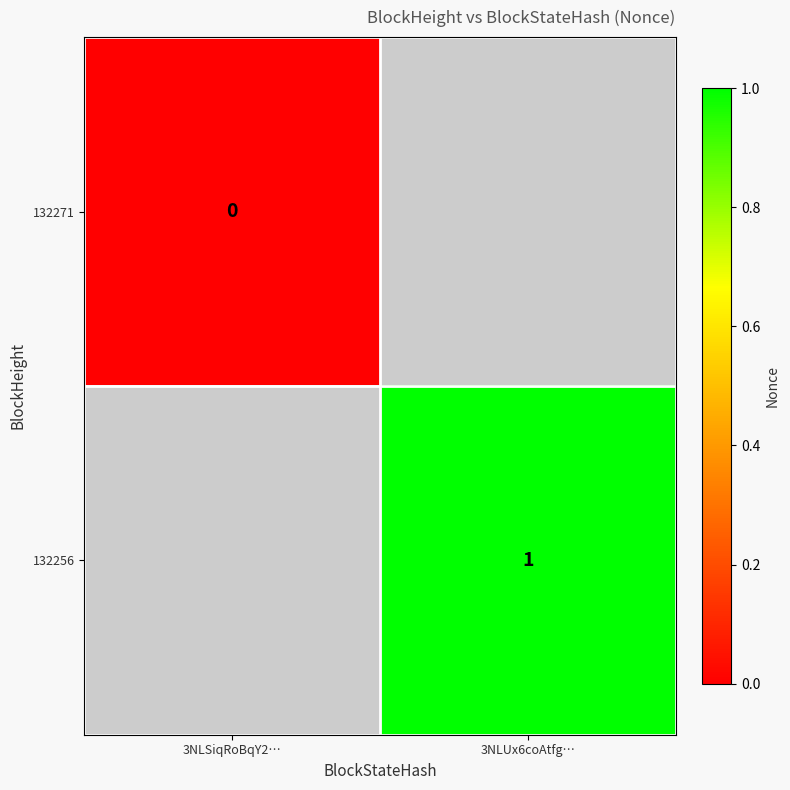

Is it true that 132256 equals 1 at 3NLUx6coAtfg…?

True